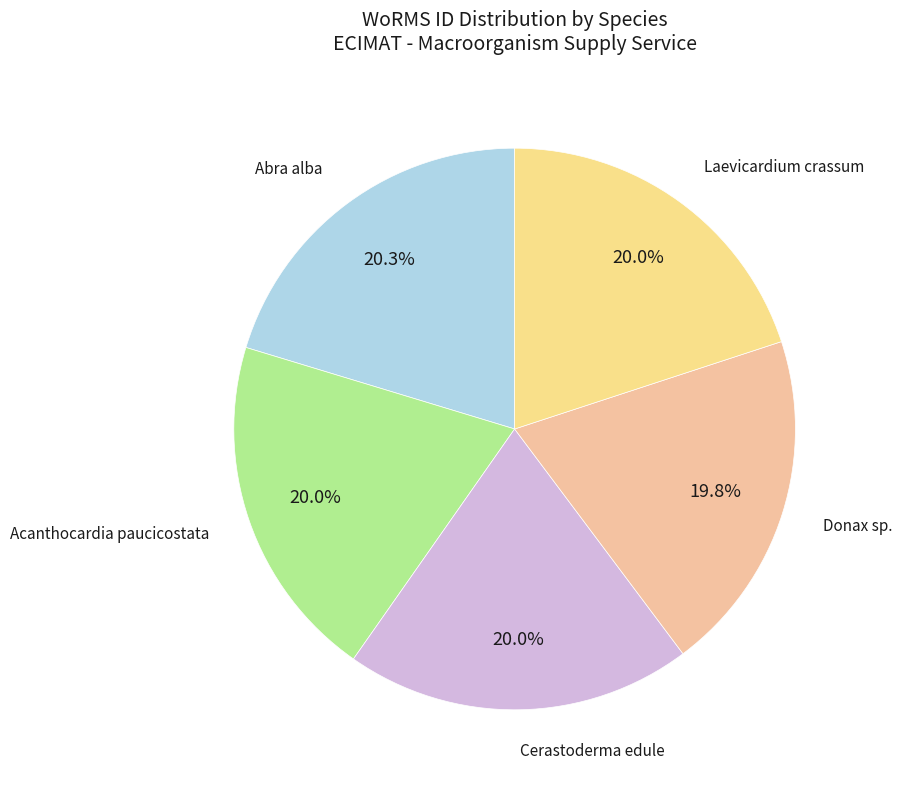

Which category has the biggest portion of the pie?

Abra alba